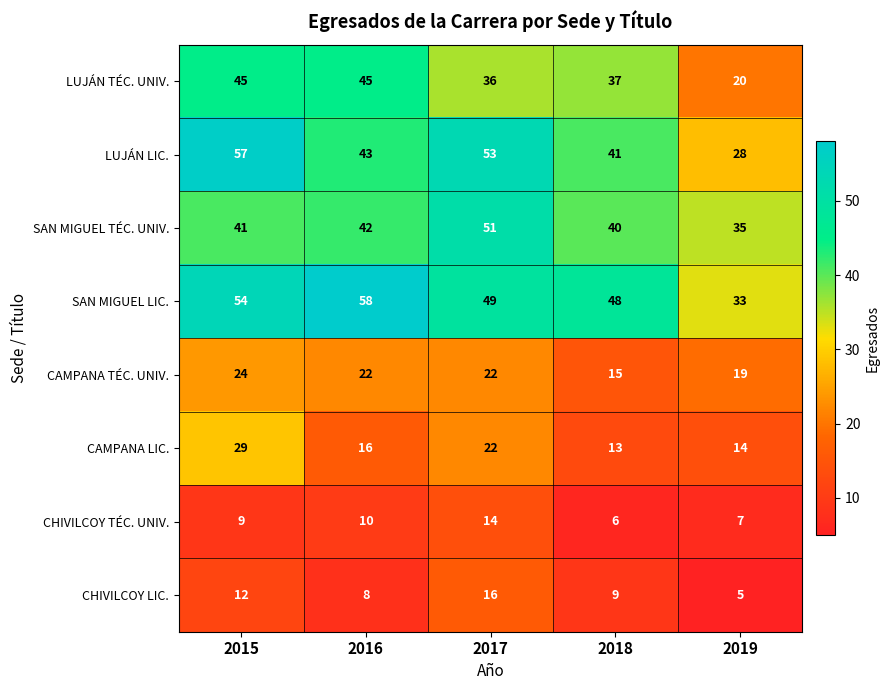

Is it true that CAMPANA LIC. equals 19 at 2018?

False